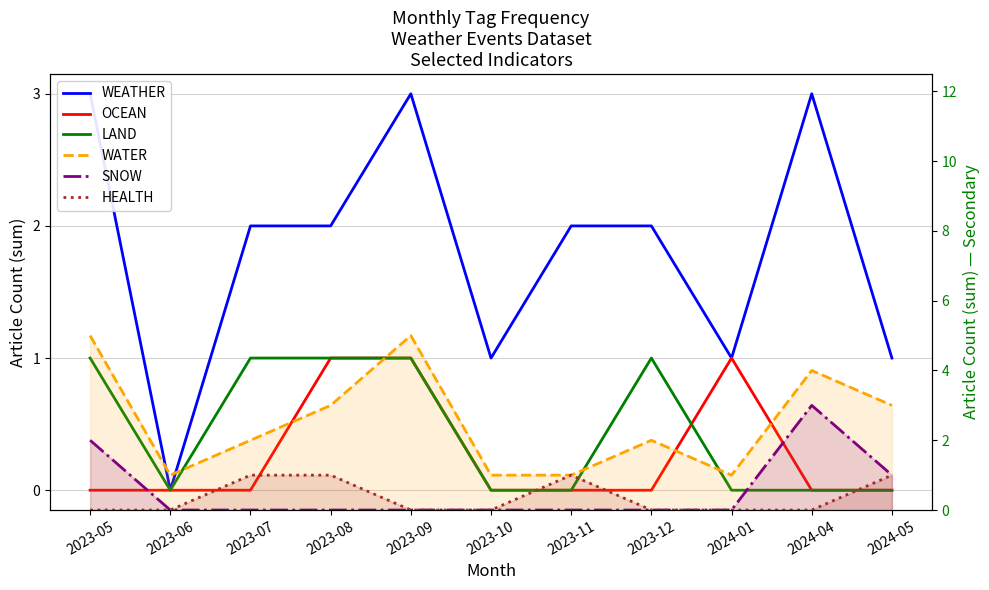

True or false: HEALTH and OCEAN intersect in this chart.

False